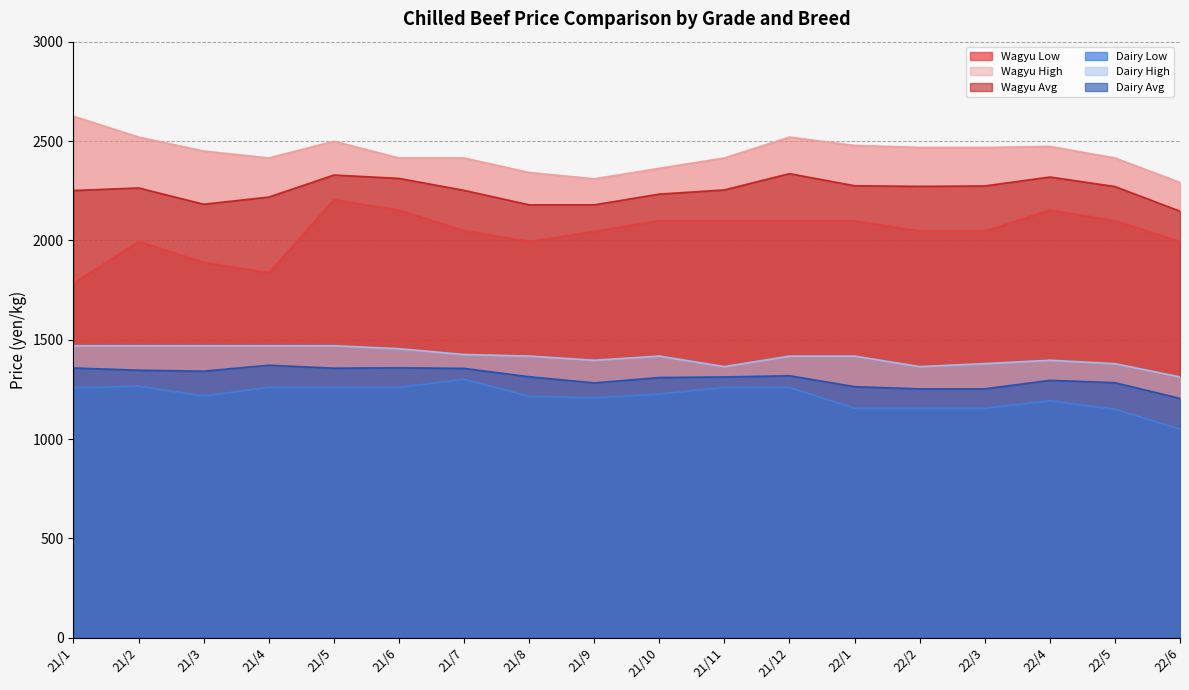

True or false: Wagyu Avg and Wagyu High intersect in this chart.

False